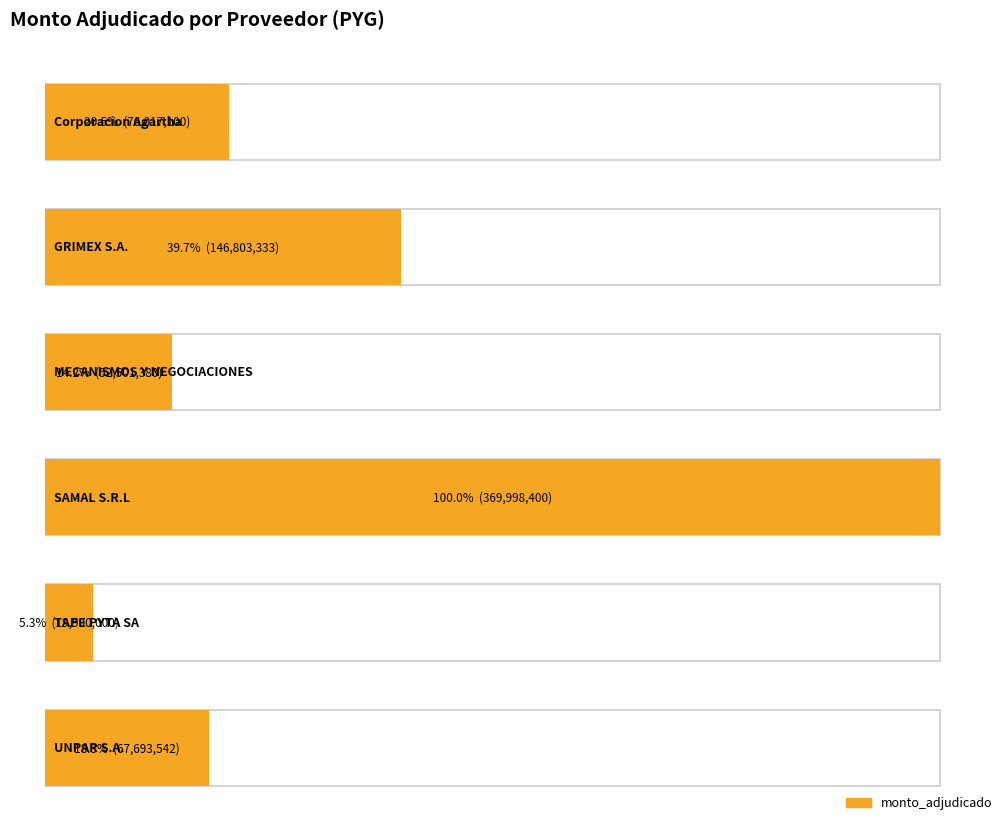

True or false: the data shows 19500000 at TAPE PYTA SA.

True